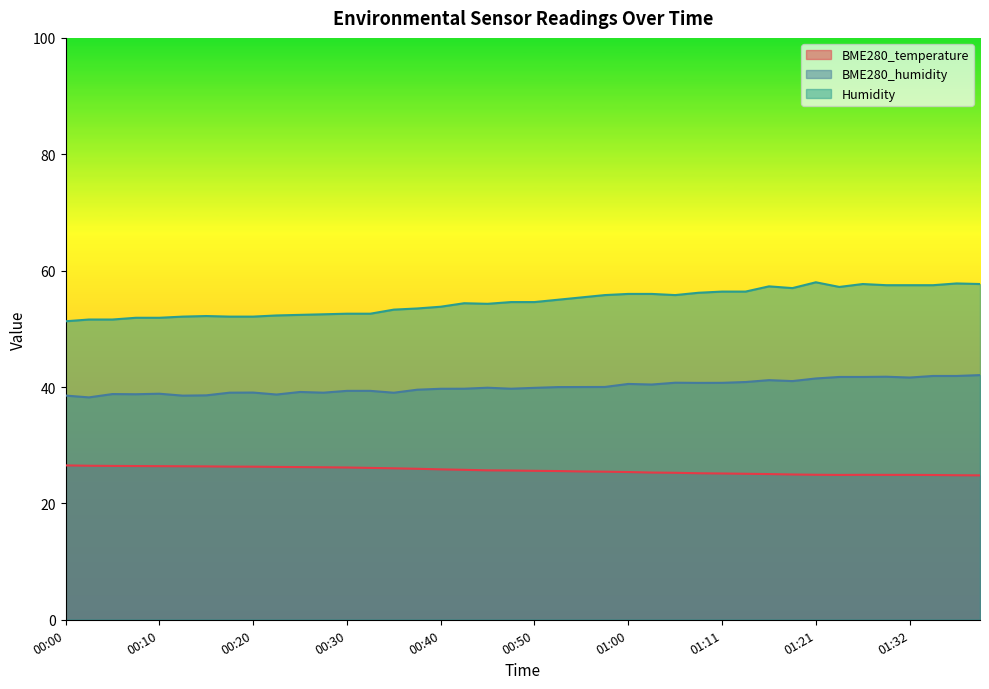

True or false: BME280_temperature and Humidity cross at least once.

False